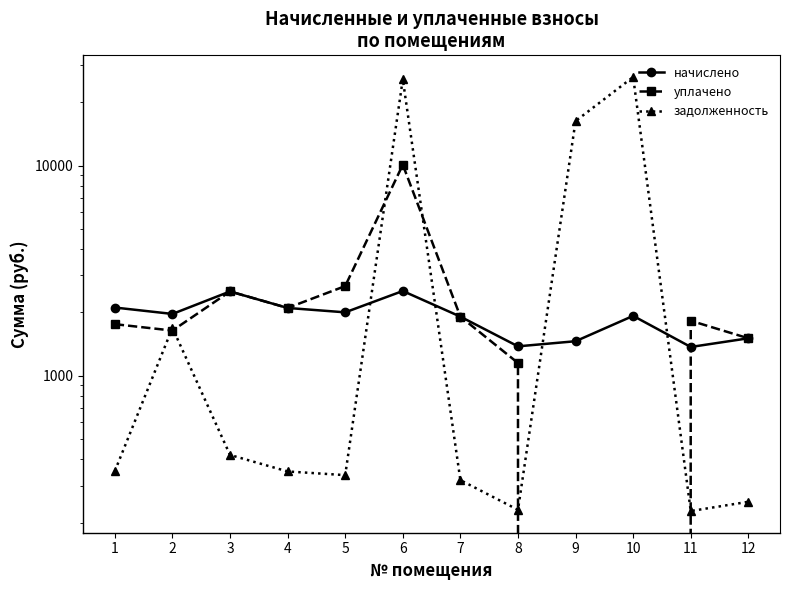

What is the spread (max minus min) of values at 9?

16299.1